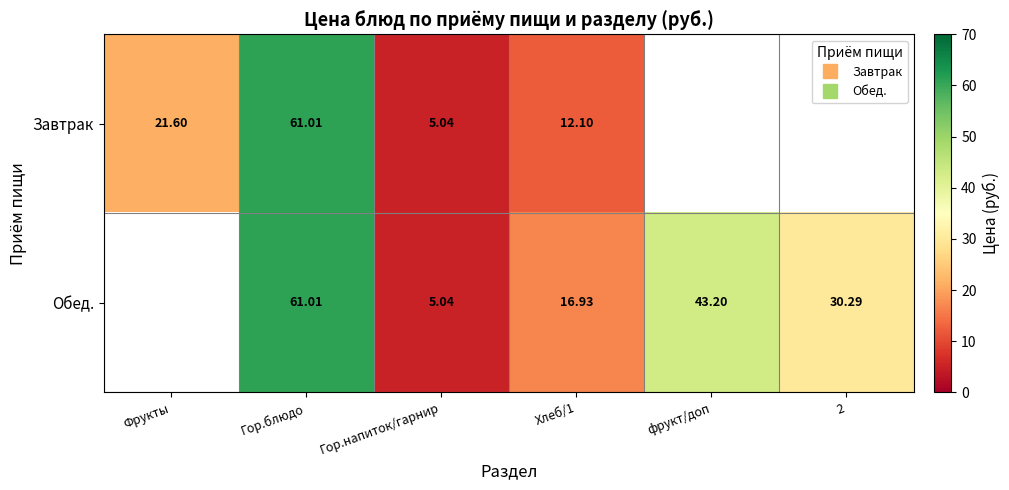

How many values in the Обед. series exceed 30?

3